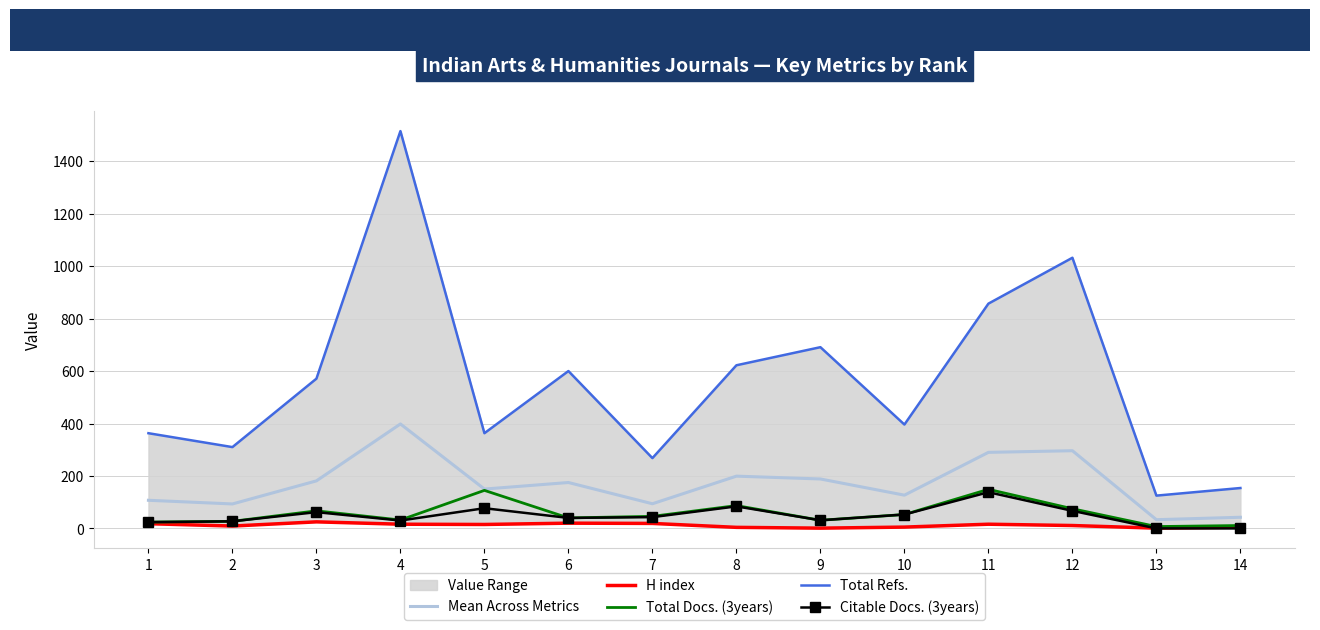

Is the value of Total Docs. (3years) at 4 greater than the value of Total Refs. at 9?

No